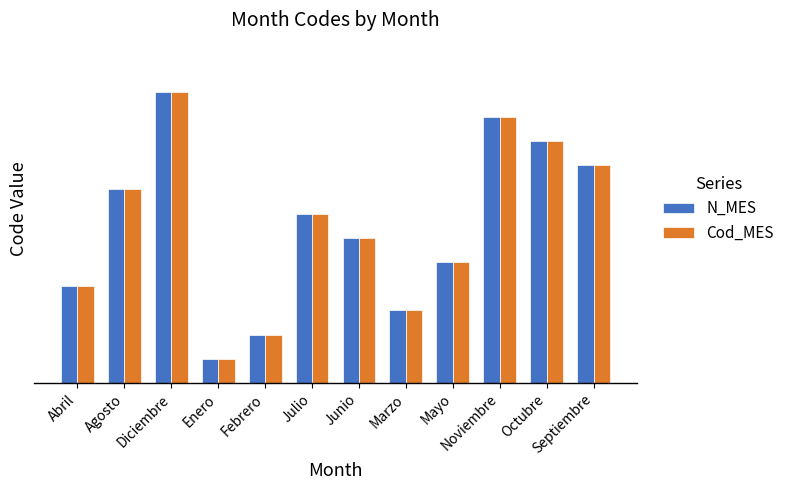

What are all the series names shown in the legend?

N_MES, Cod_MES